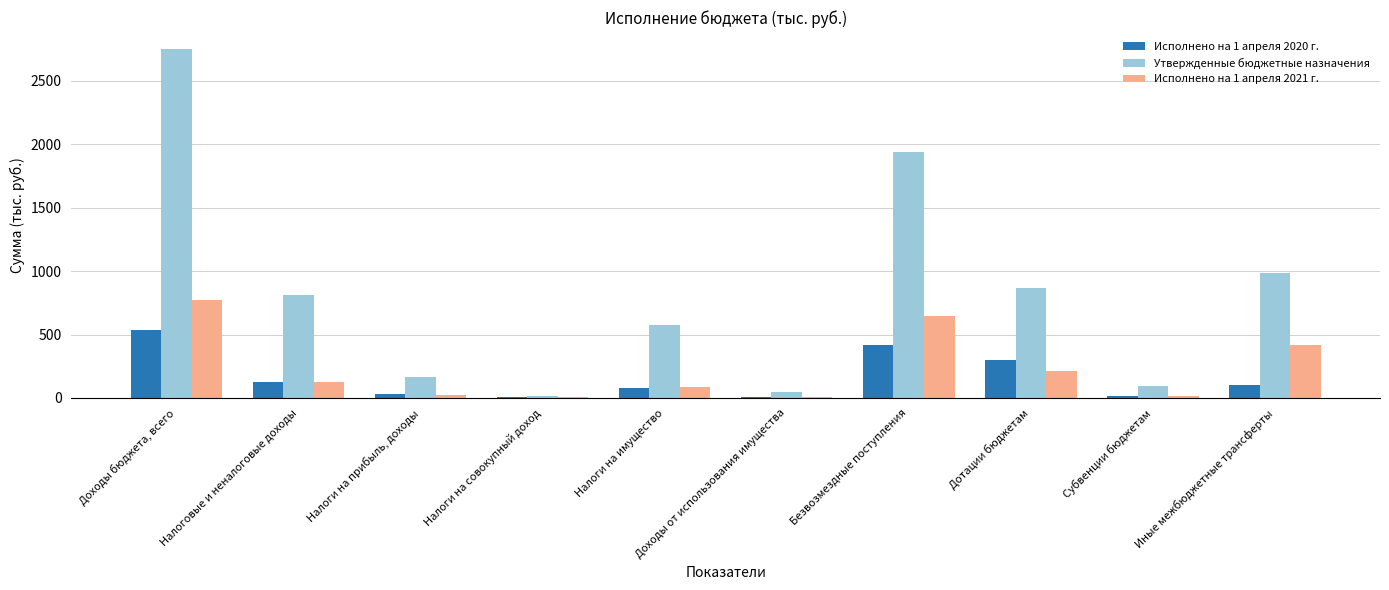

Where is Исполнено на 1 апреля 2021 г. nearest to the value 388?

Иные межбюджетные трансферты